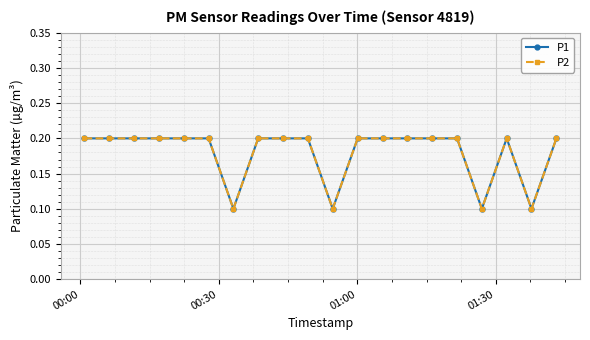

At which label does P2 reach its peak?

00:00